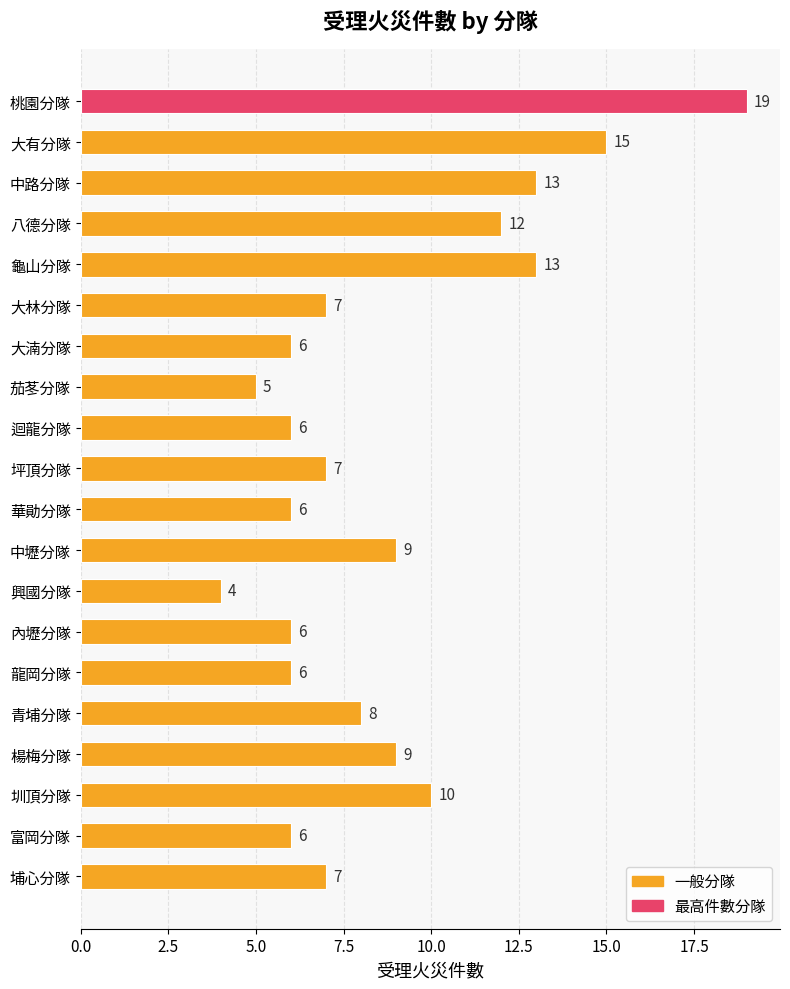

The value at 青埔分隊 is 10. True or false?

False